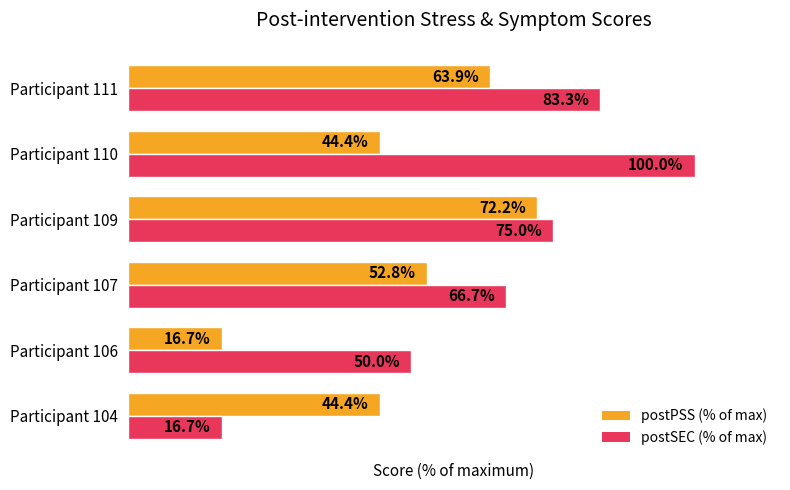

At Participant 107, list the series in order from smallest to largest.

postPSS (% of max), postSEC (% of max)